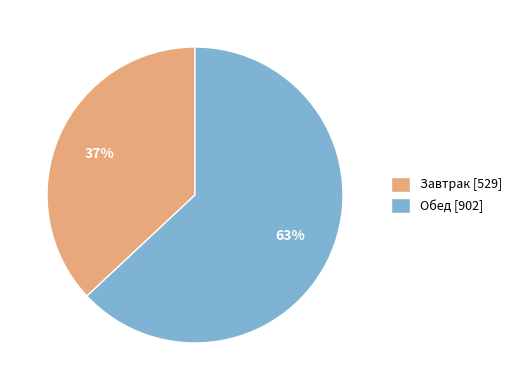

How many segments does this pie chart have?

2